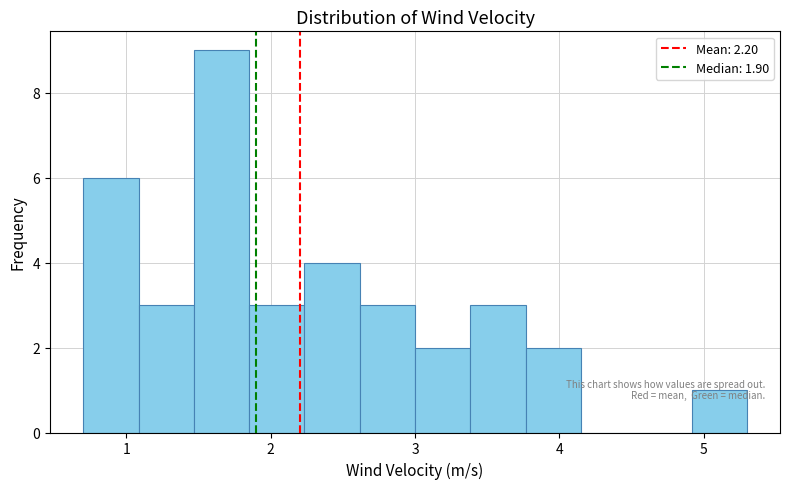

Around what value on the x-axis is the tallest bar? Give the approximate position of its centre, as read against the axis.

1.7